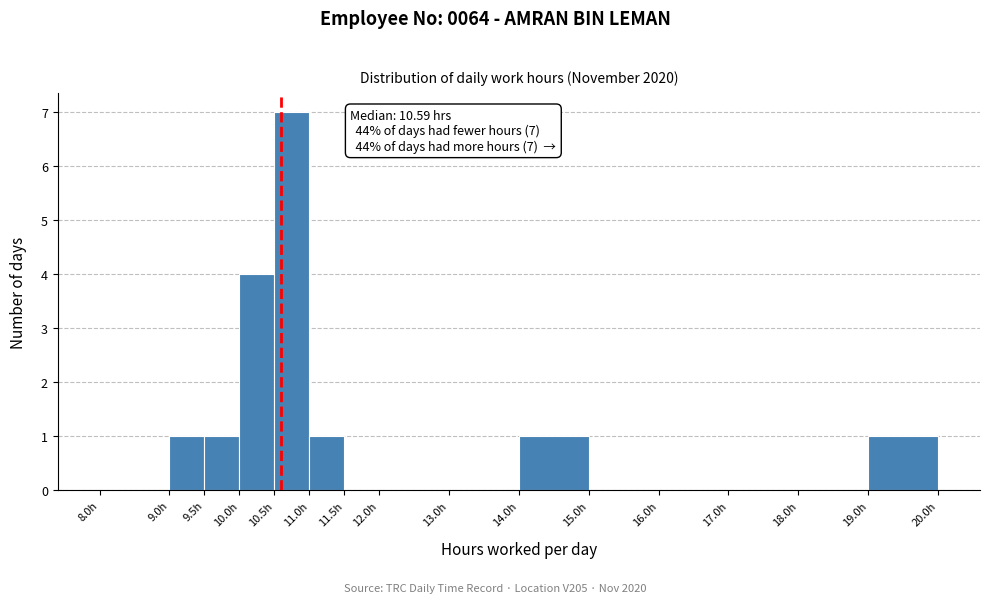

Over which range of the x-axis is the bar tallest?

10.5 to 11.0